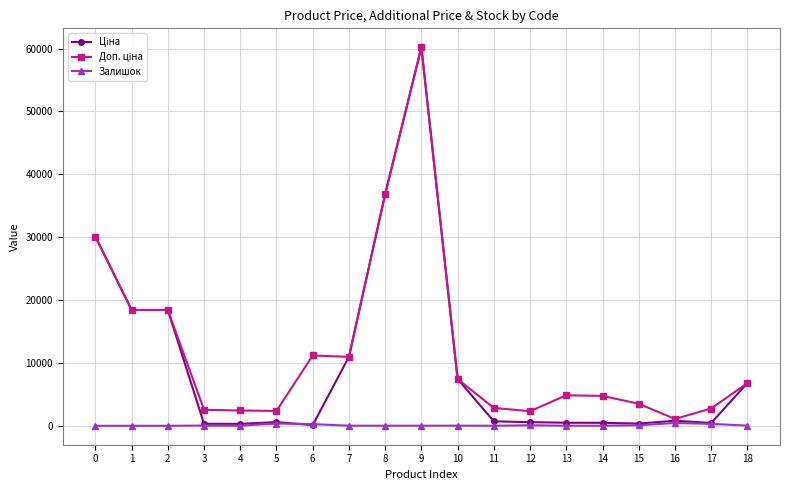

At which category is the sum across all series the highest?

9